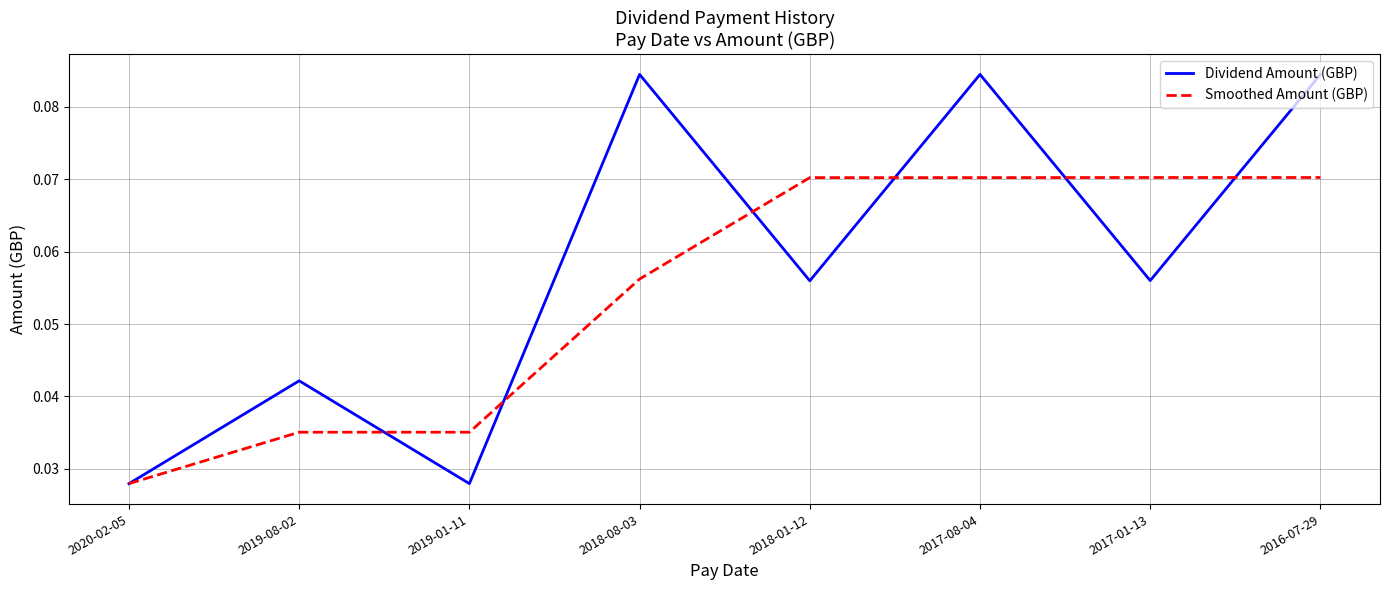

Is the value of Dividend Amount (GBP) at 2018-08-03 greater than the value of Smoothed Amount (GBP) at 2019-08-02?

Yes